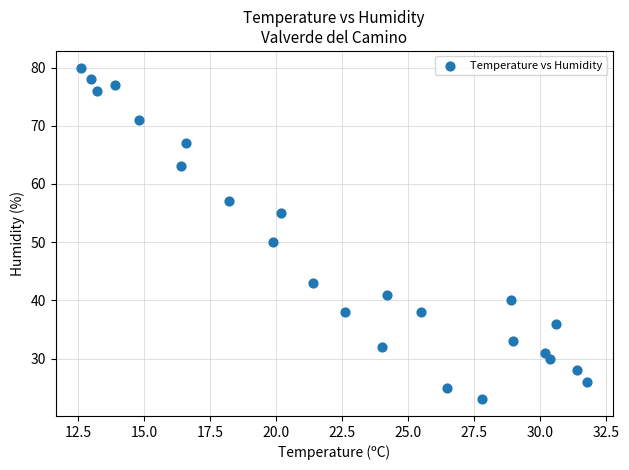

What is the range of Y values (max minus min)?

57